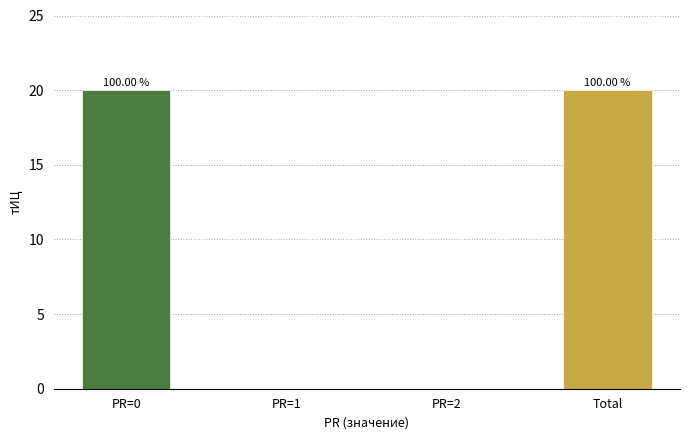

True or false: the data shows 0 at PR=2.

True